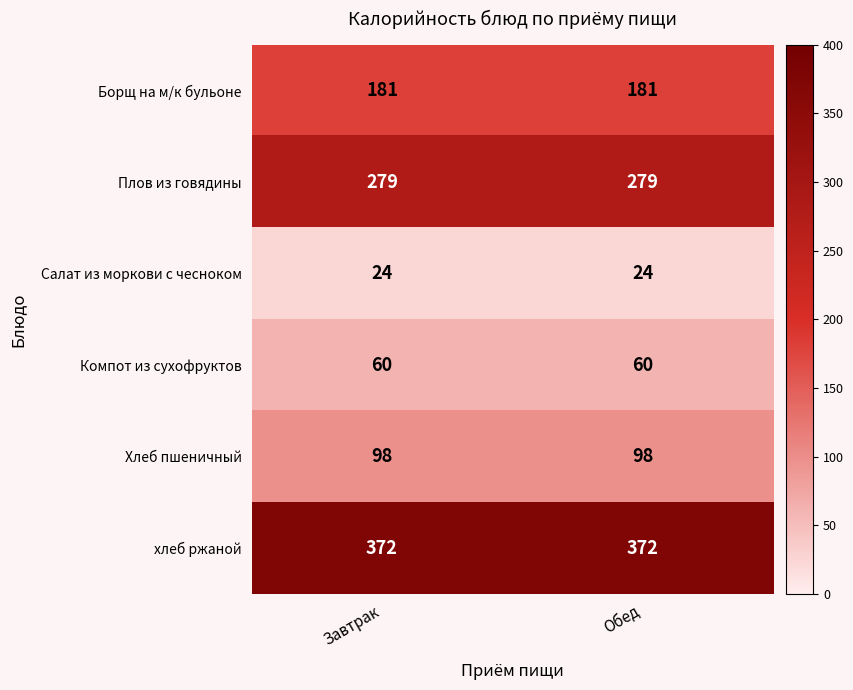

Reading right to left, what are all the values shown in this chart?

Борщ на м/к бульоне: Обед=181	Завтрак=181
Плов из говядины: Обед=279	Завтрак=279
Салат из моркови с чесноком: Обед=24	Завтрак=24
Компот из сухофруктов: Обед=60	Завтрак=60
Хлеб пшеничный: Обед=98	Завтрак=98
хлеб ржаной: Обед=372	Завтрак=372